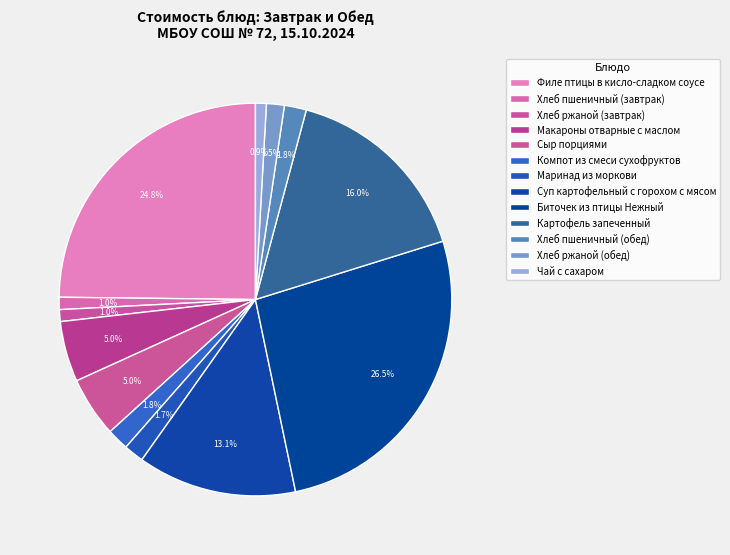

Count the number of slices in the pie.

13